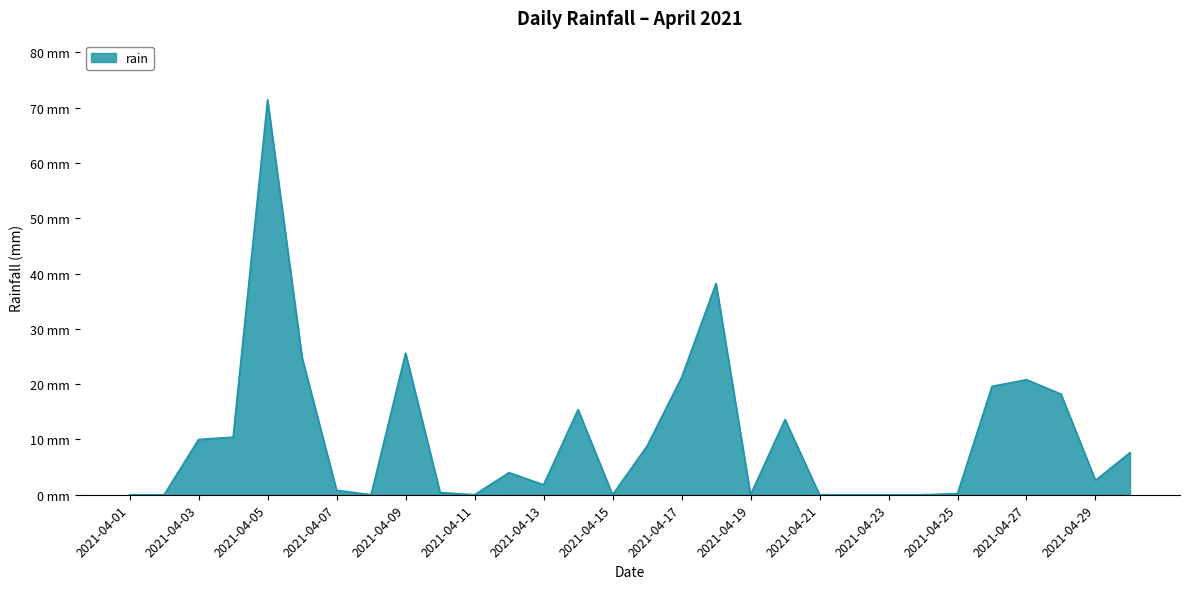

Where is the data nearest to the value 35?

2021-04-18